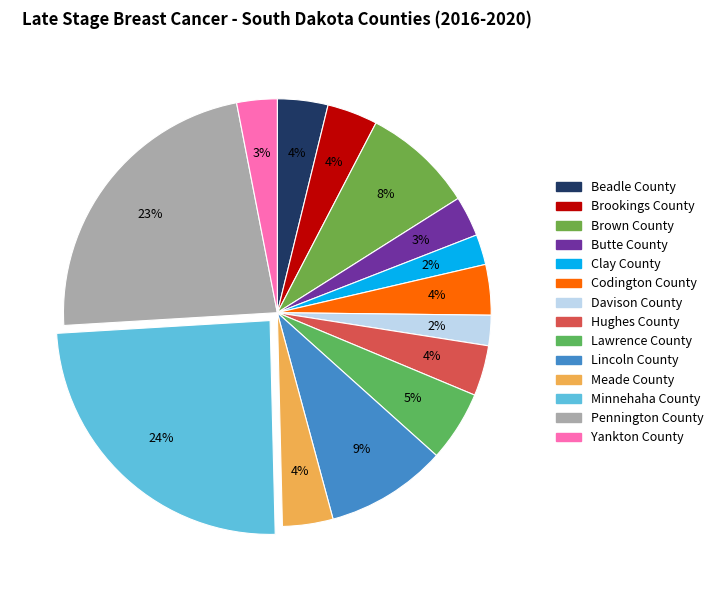

Does Butte County account for over 50% of the chart?

No